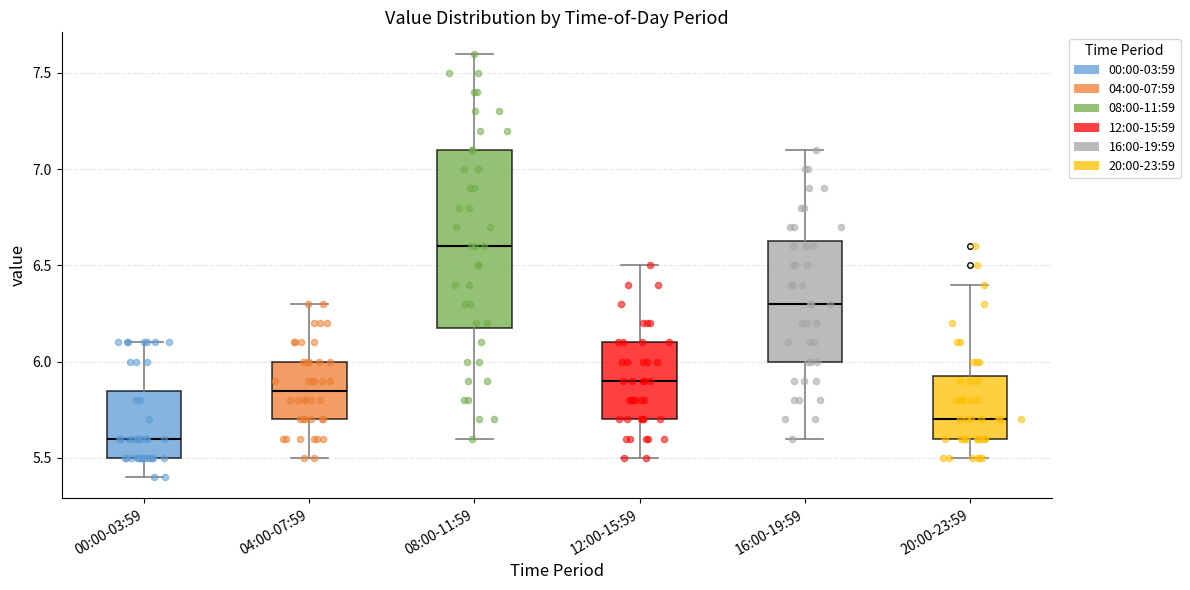

Comparing the boxes themselves (not the whiskers), which one is the tallest?

08:00-11:59